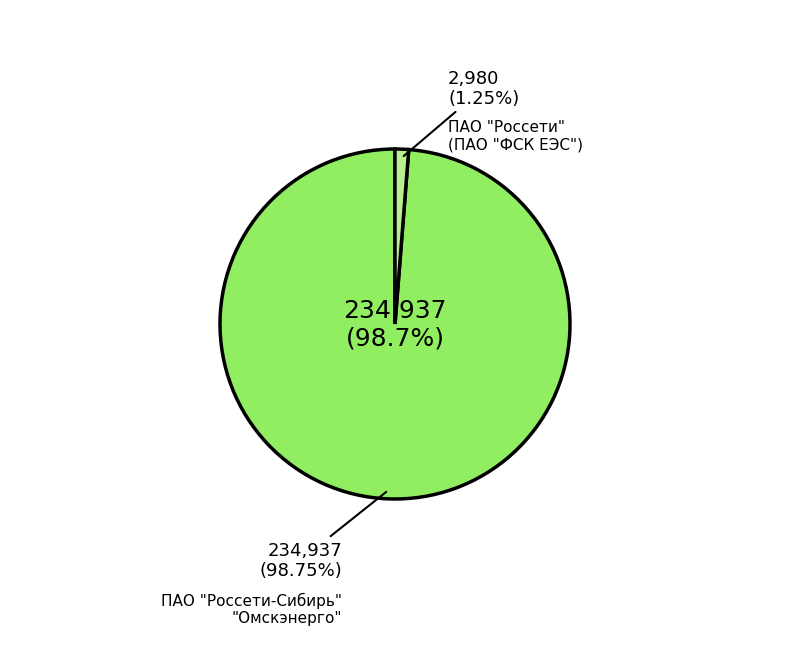

To the nearest percent, what portion does ПАО "Россети - Сибирь"-"Омскэнерго" represent?

99%